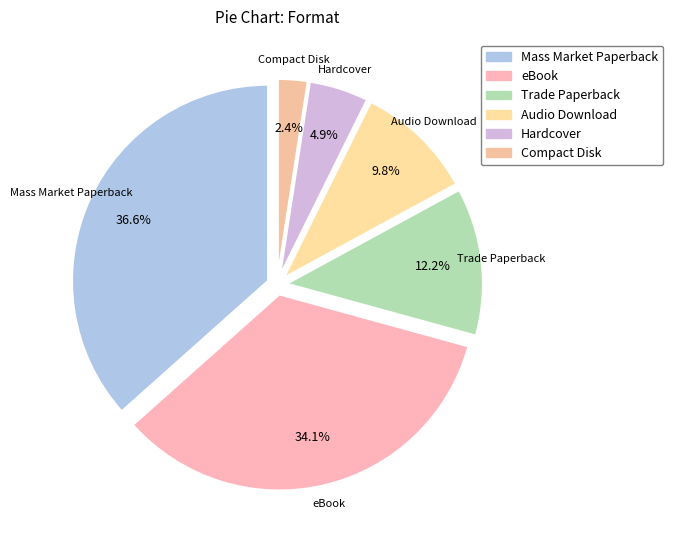

Does Mass Market Paperback represent more than half of the total?

No